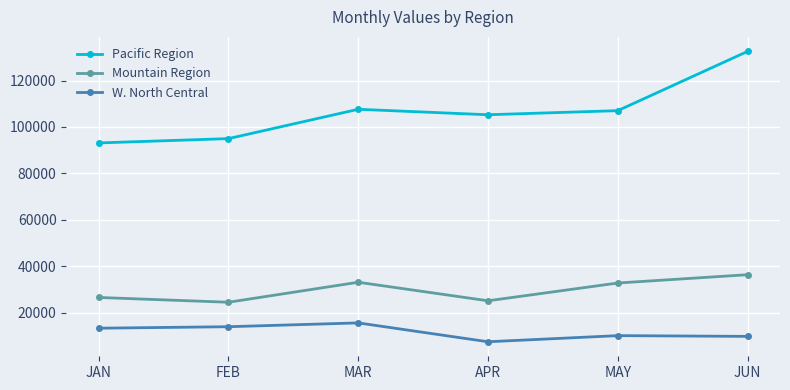

True or false: Mountain Region has more than 2 interior local peaks.

False